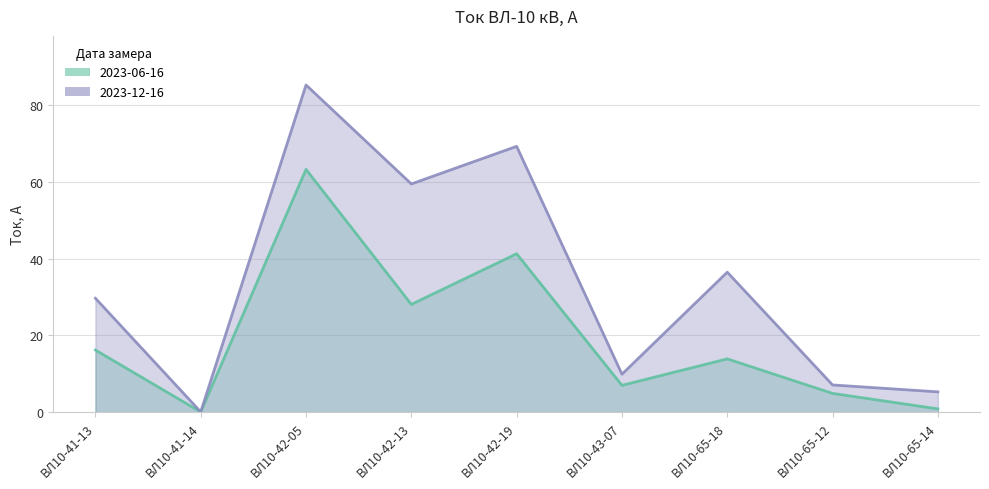

What is the value of the 2023-12-16 point at the 6th from the left?

9.9